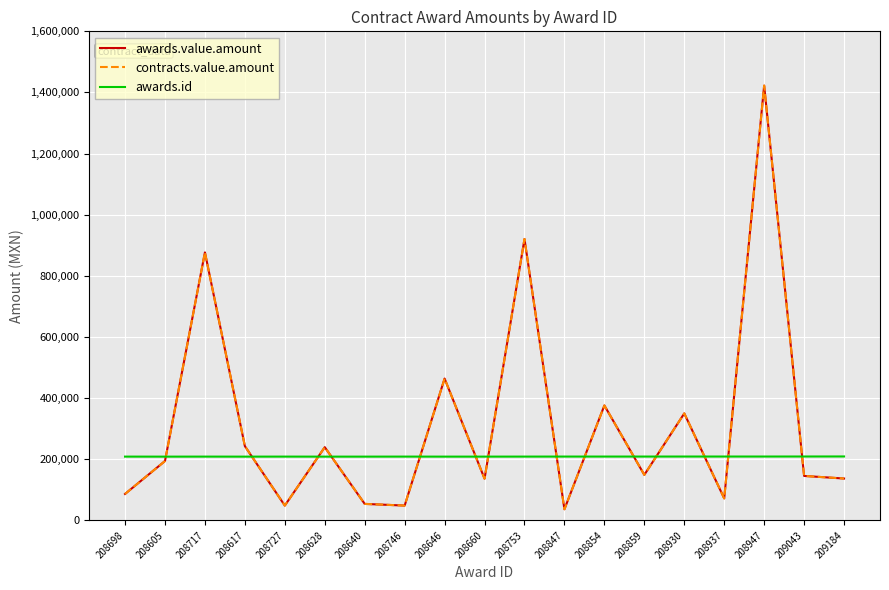

What is the value of the contracts.value.amount point at the 9th from the left?

464035.0